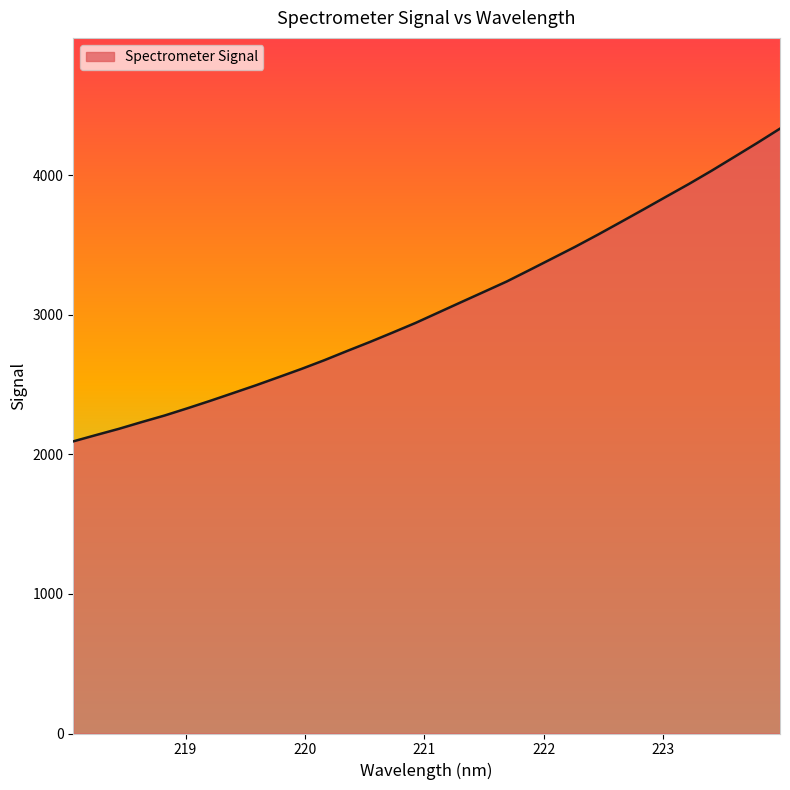

What is the maximum value shown in the chart?

4335.8